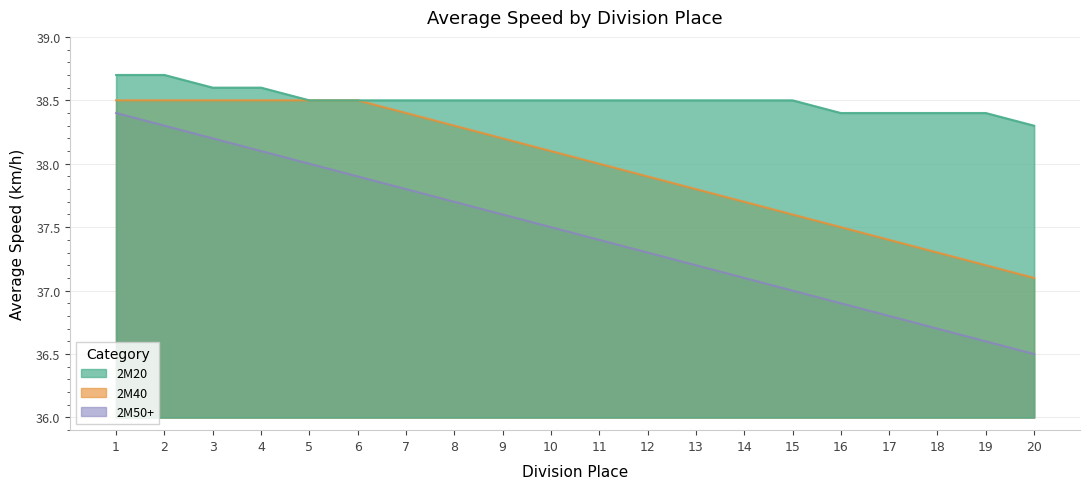

The value of 2M50+ at 10 is 37.5. True or false?

True